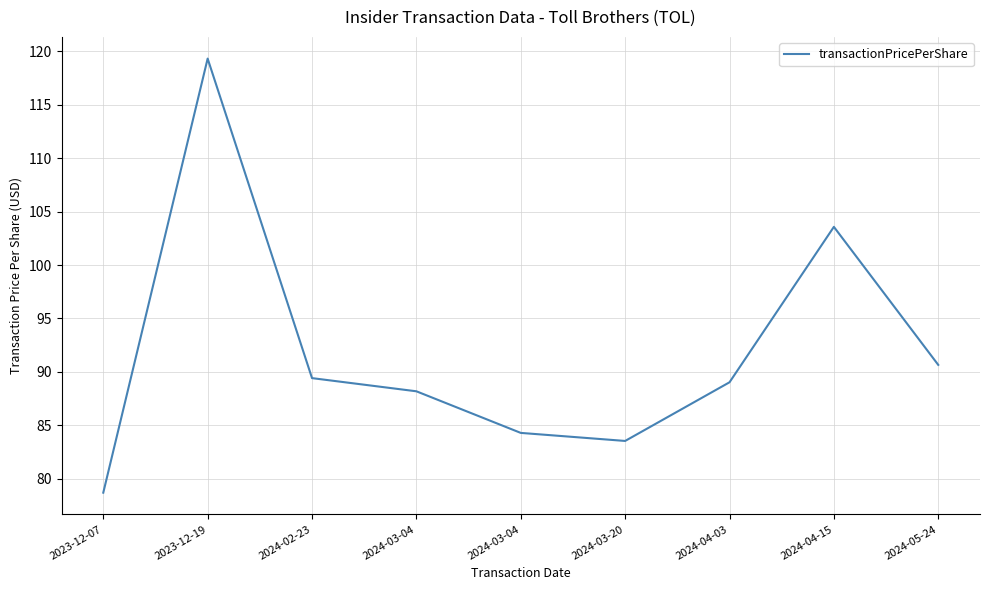

What is the value of the 3rd point from the left?

89.4